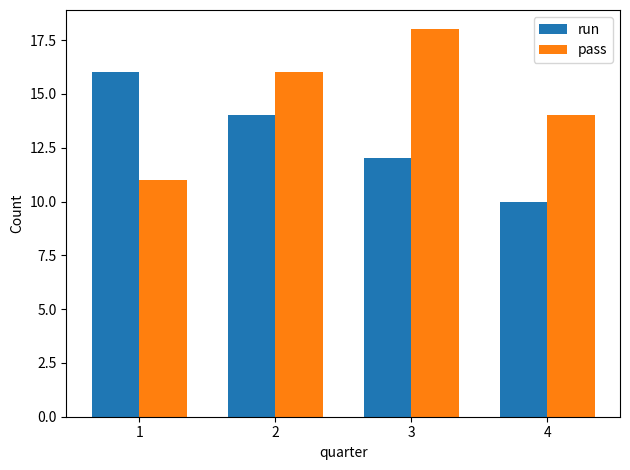

What is the approximate value of pass at 1?

11